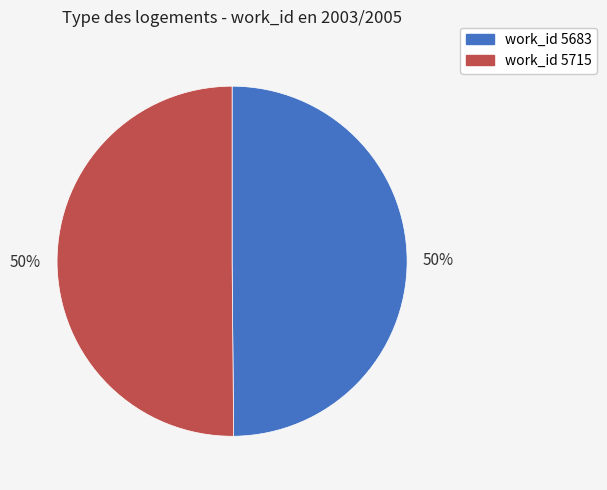

How many slices are in this pie chart?

2